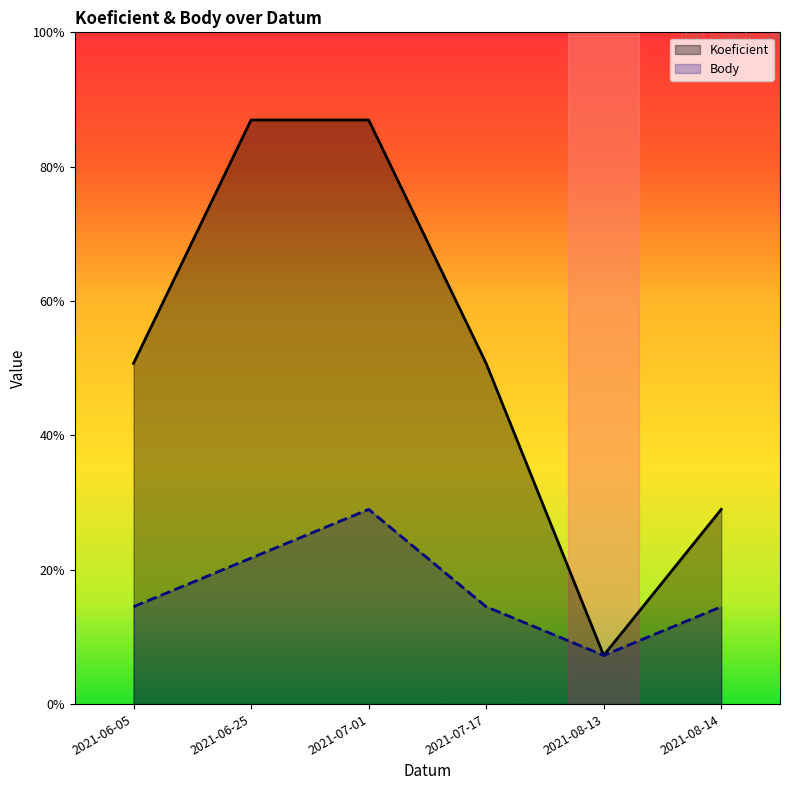

What are all the series names shown in the legend?

Koeficient, Body